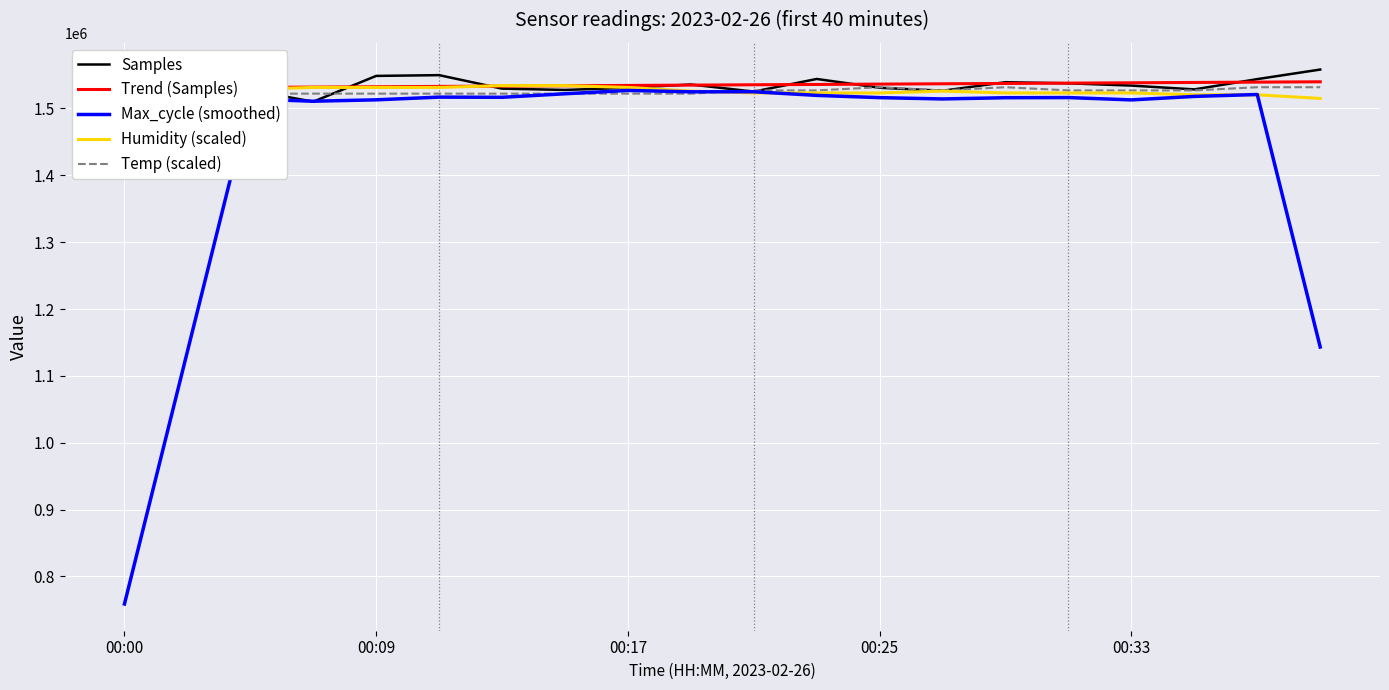

What are all the series names shown in the legend?

Samples, Trend (Samples), Max_cycle (smoothed), Humidity (scaled), Temp (scaled)